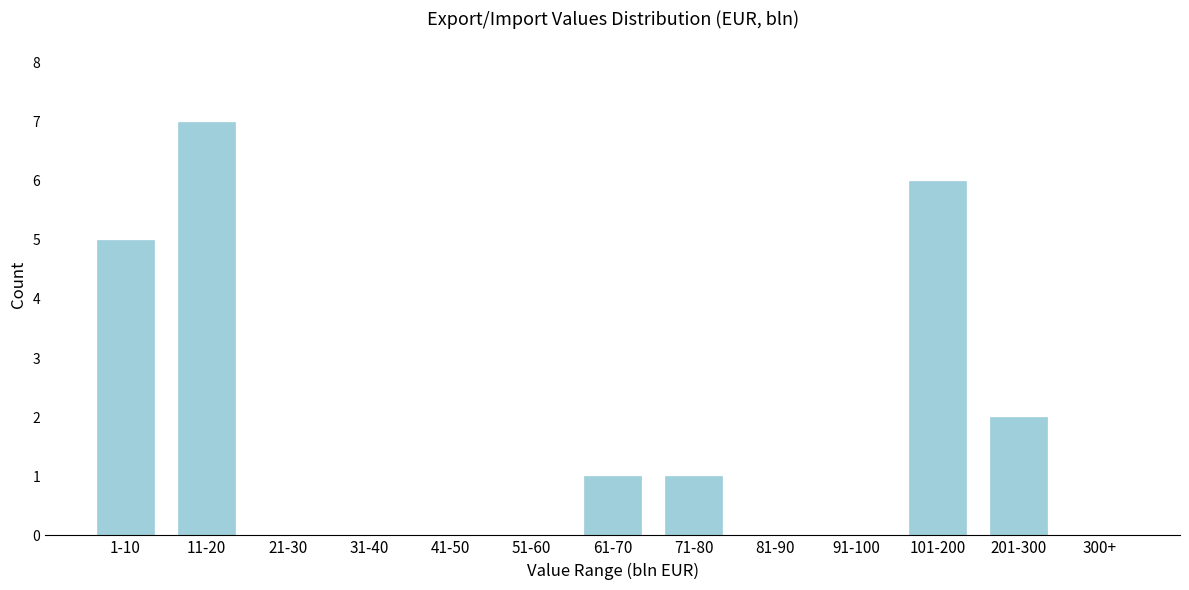

Reading left to right, transcribe all the data shown in this chart.

1-10=5	11-20=7	21-30=0	31-40=0	41-50=0	51-60=0	61-70=1	71-80=1	81-90=0	91-100=0	101-200=6	201-300=2	300+=0